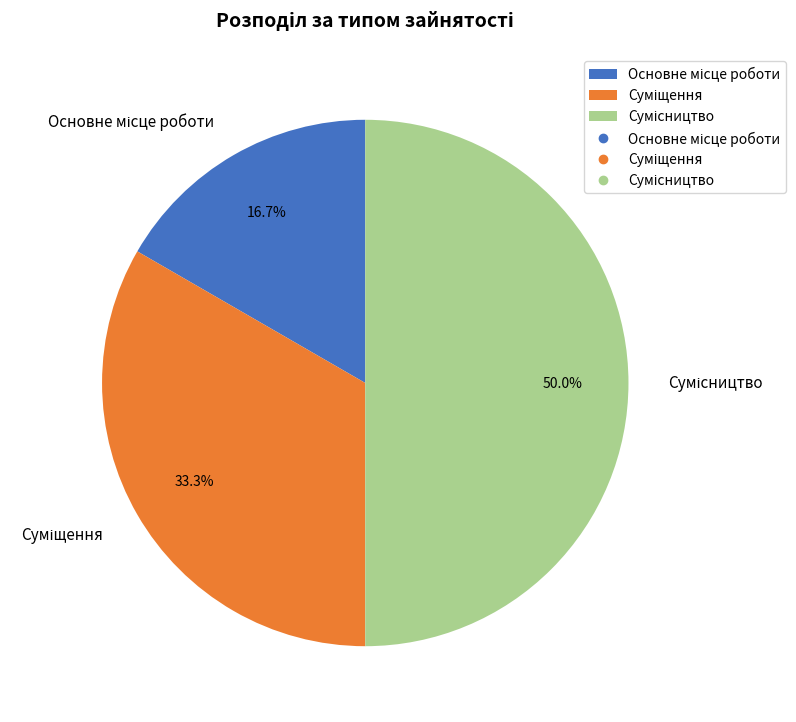

Is it true that Сумісництво is 61% of the pie?

False